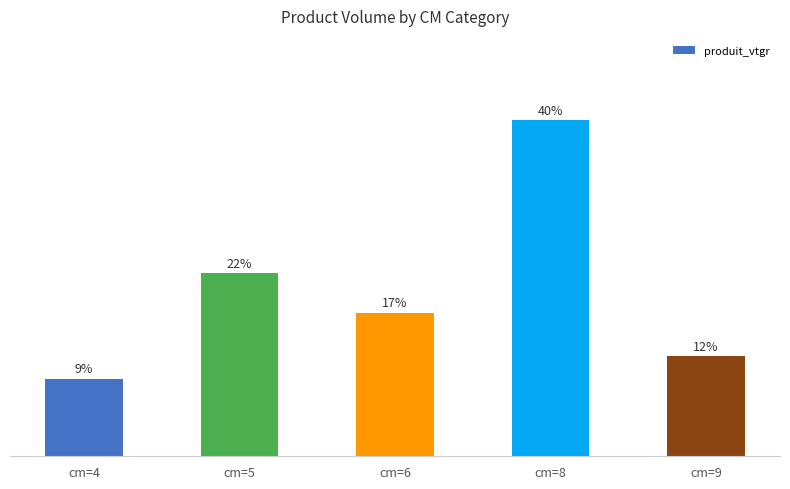

Does the chart contain any negative values?

No